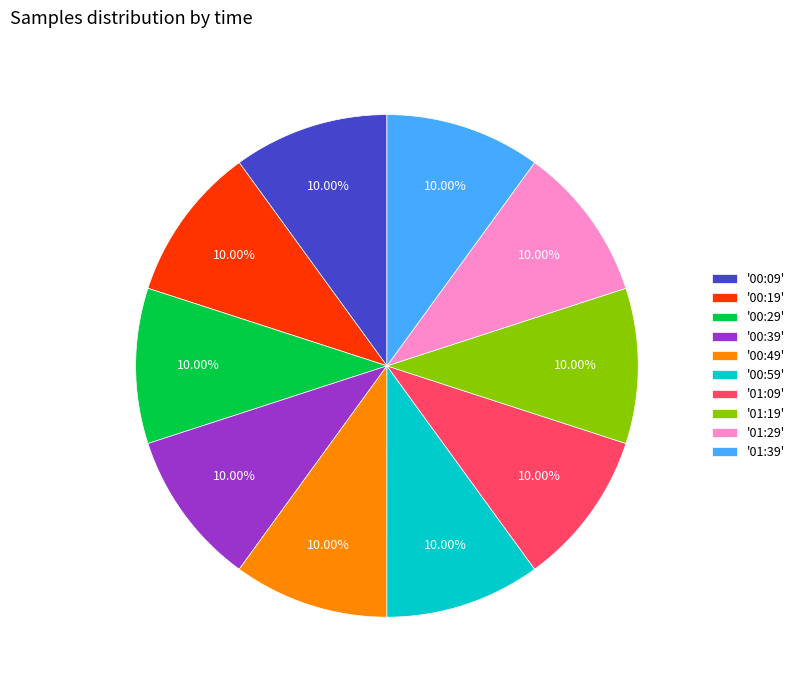

What is the ratio of the value at '01:09' to the value at '01:29'?

1.0